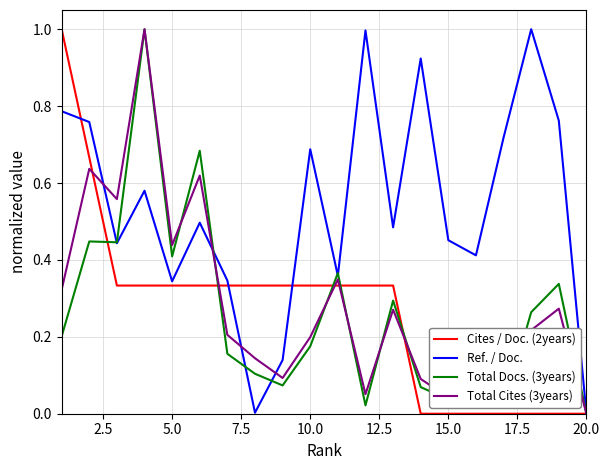

Which series has the largest total across all categories?

Ref. / Doc.